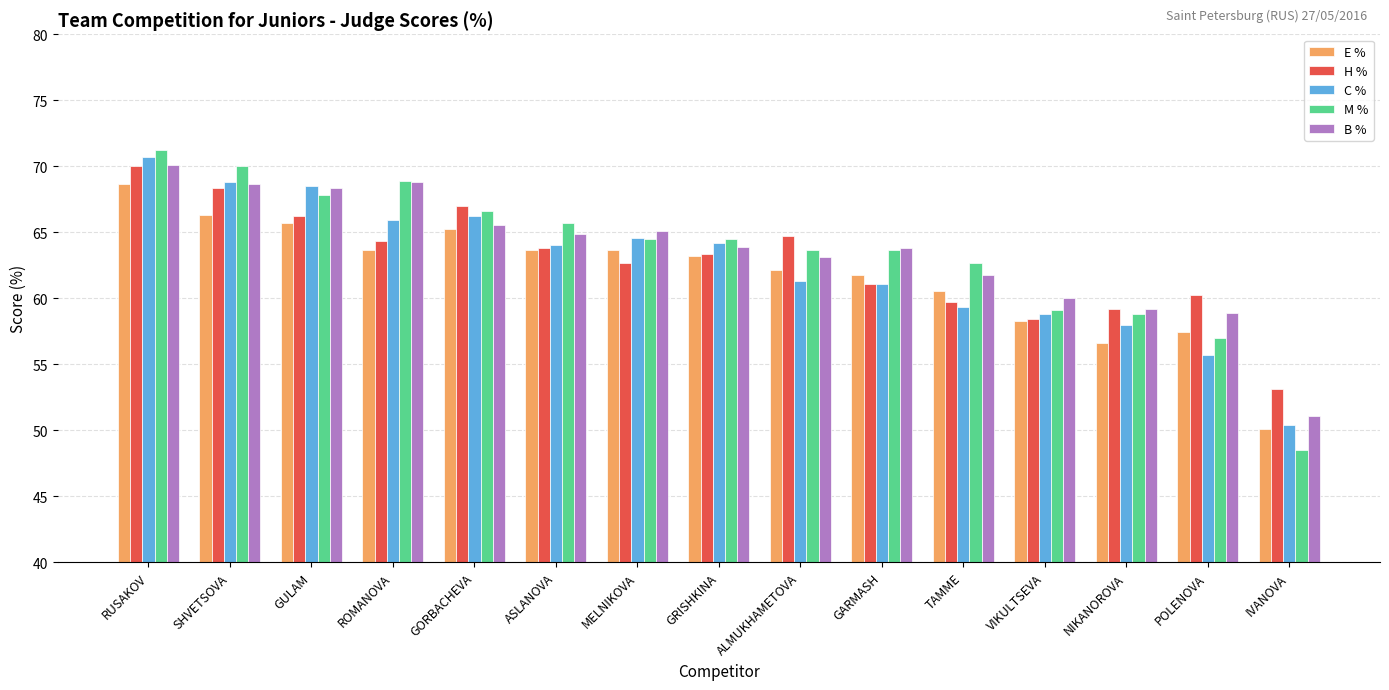

What is the approximate value of H % at RUSAKOV?

70.0